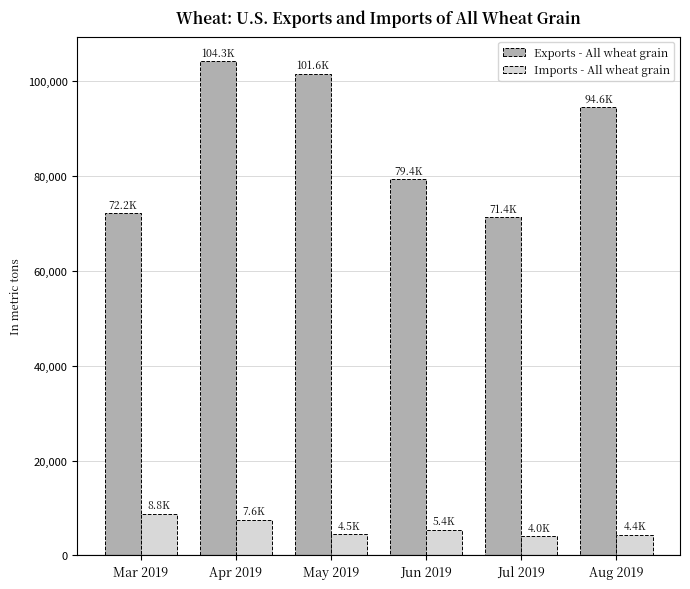

What is the sum of the Imports - All wheat grain values at May 2019 and Apr 2019?

12090.5